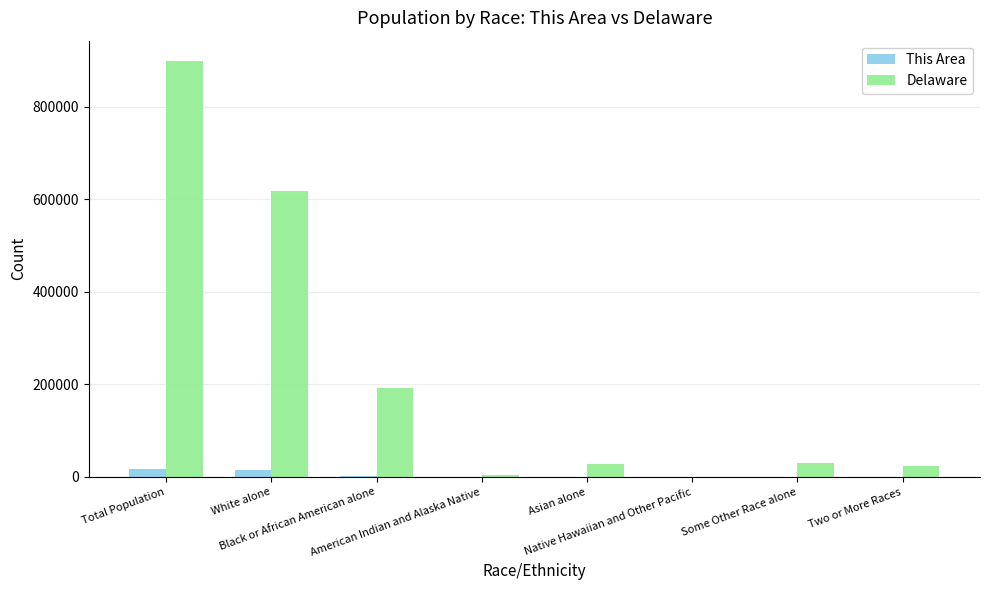

Which series has the largest total across all categories?

Delaware